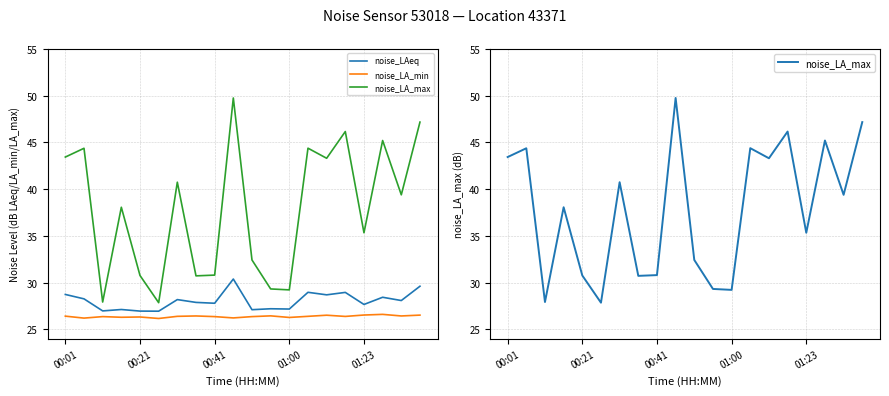

At how many categories does at least one series exceed 49?

1